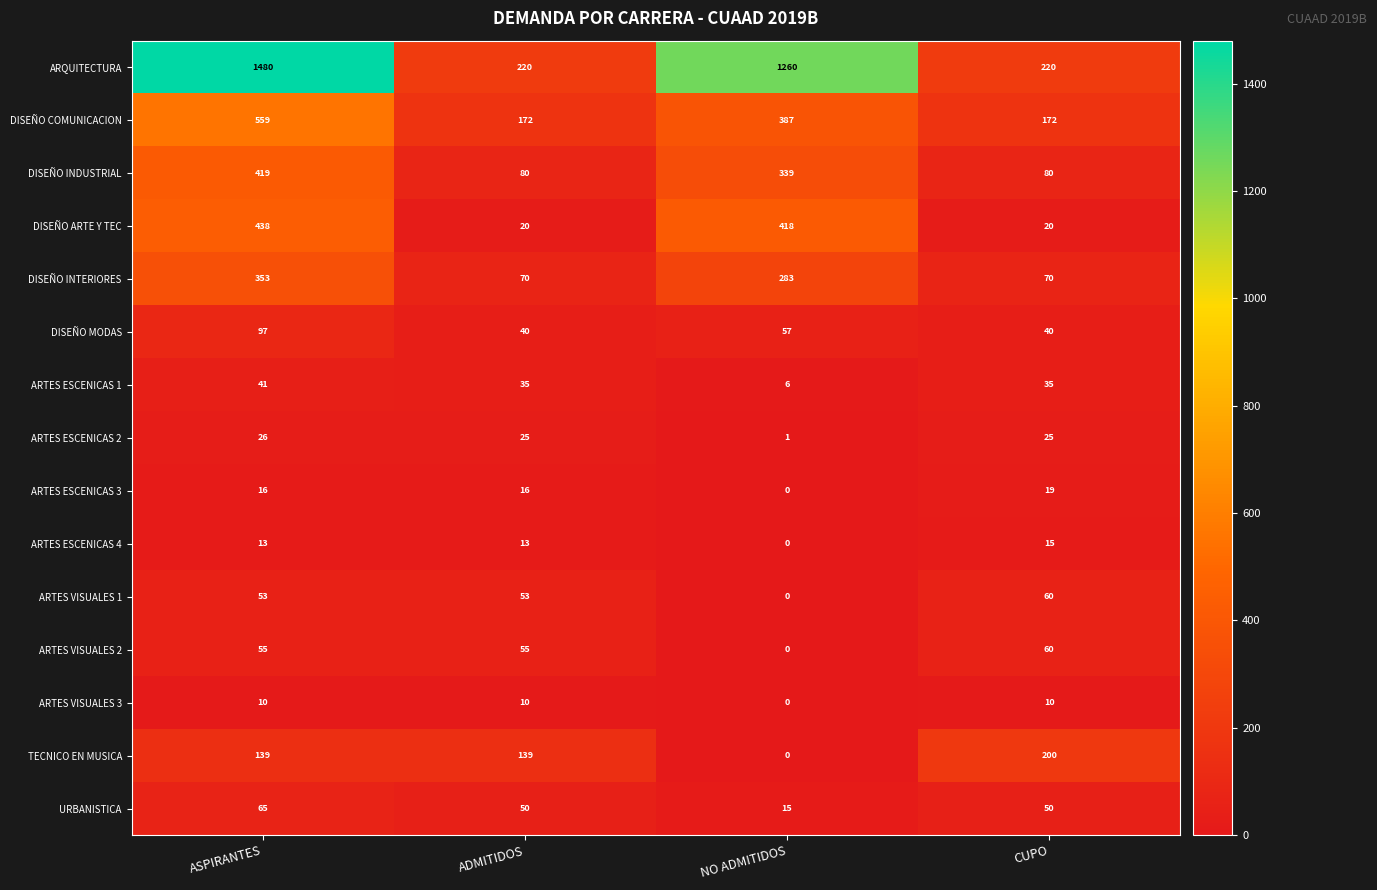

At which category does the chart reach its peak across all series?

ASPIRANTES